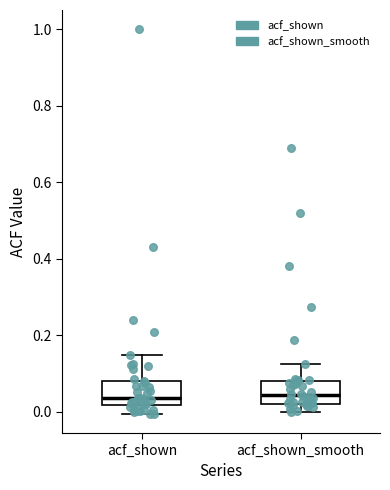

Where does the lower whisker of the box for acf_shown end on the y-axis? The values are not printed on the chart, so give them approximately, as read against the axis.

0.00